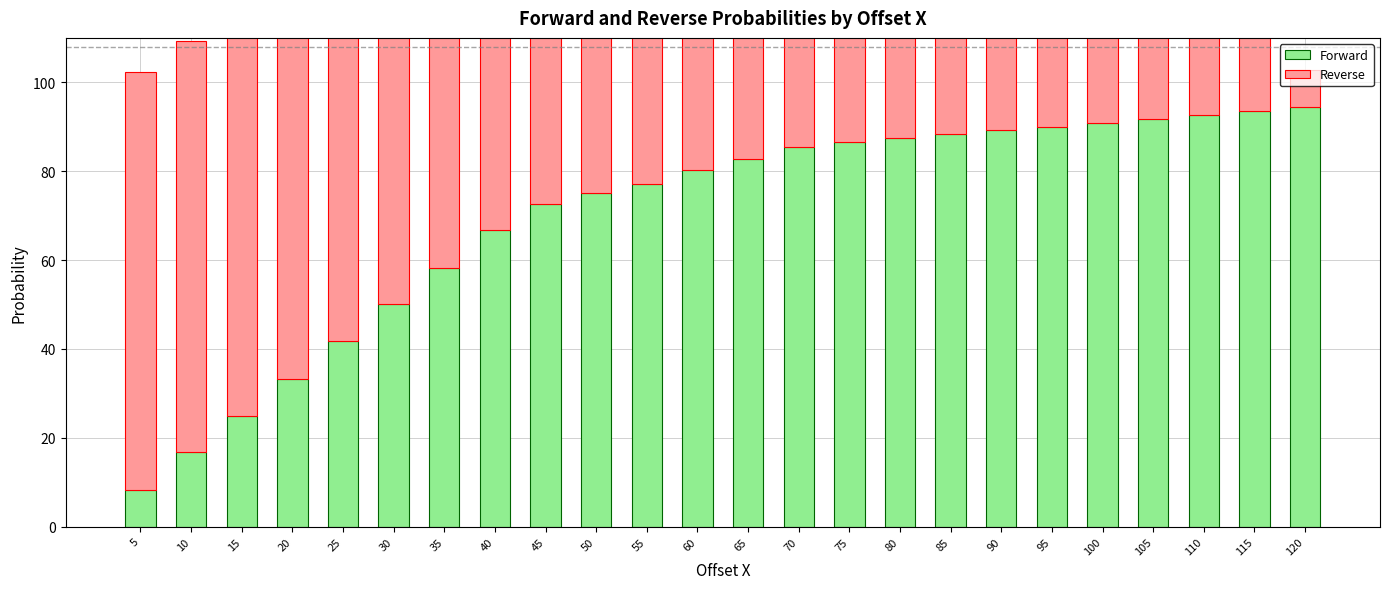

At which label does Forward first exceed 82?

65